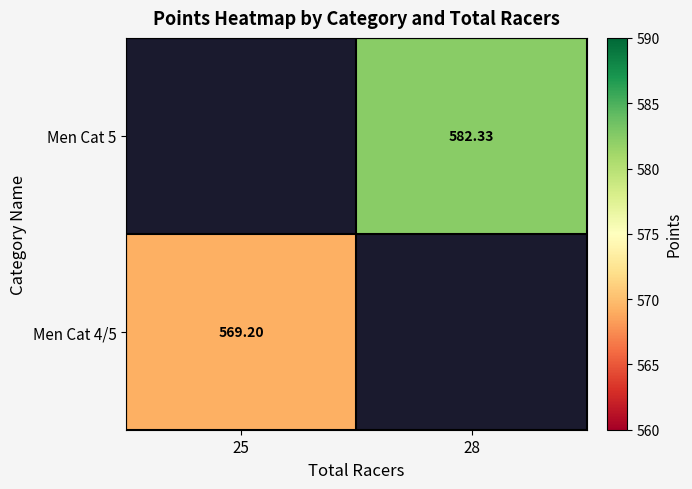

Rank the categories by Men Cat 5 value from lowest to highest.

25, 28